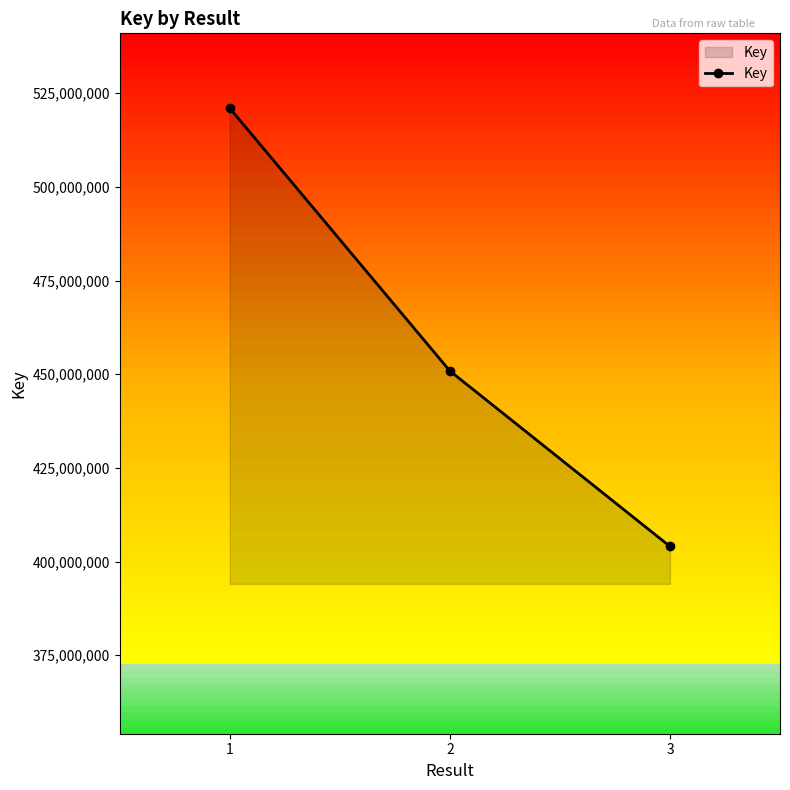

What is the value of the 3rd point from the left?

404037574